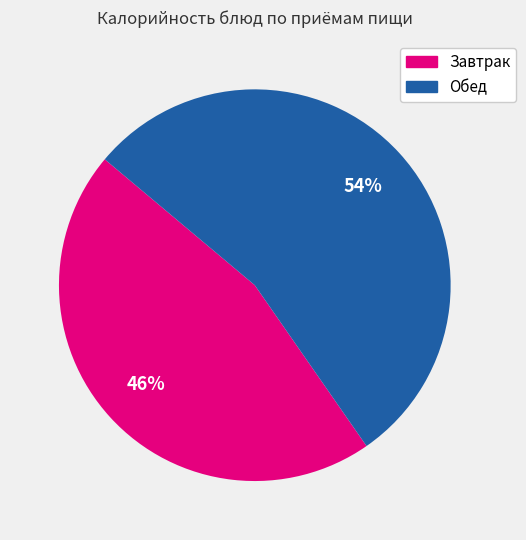

Does any single category account for the majority?

Yes